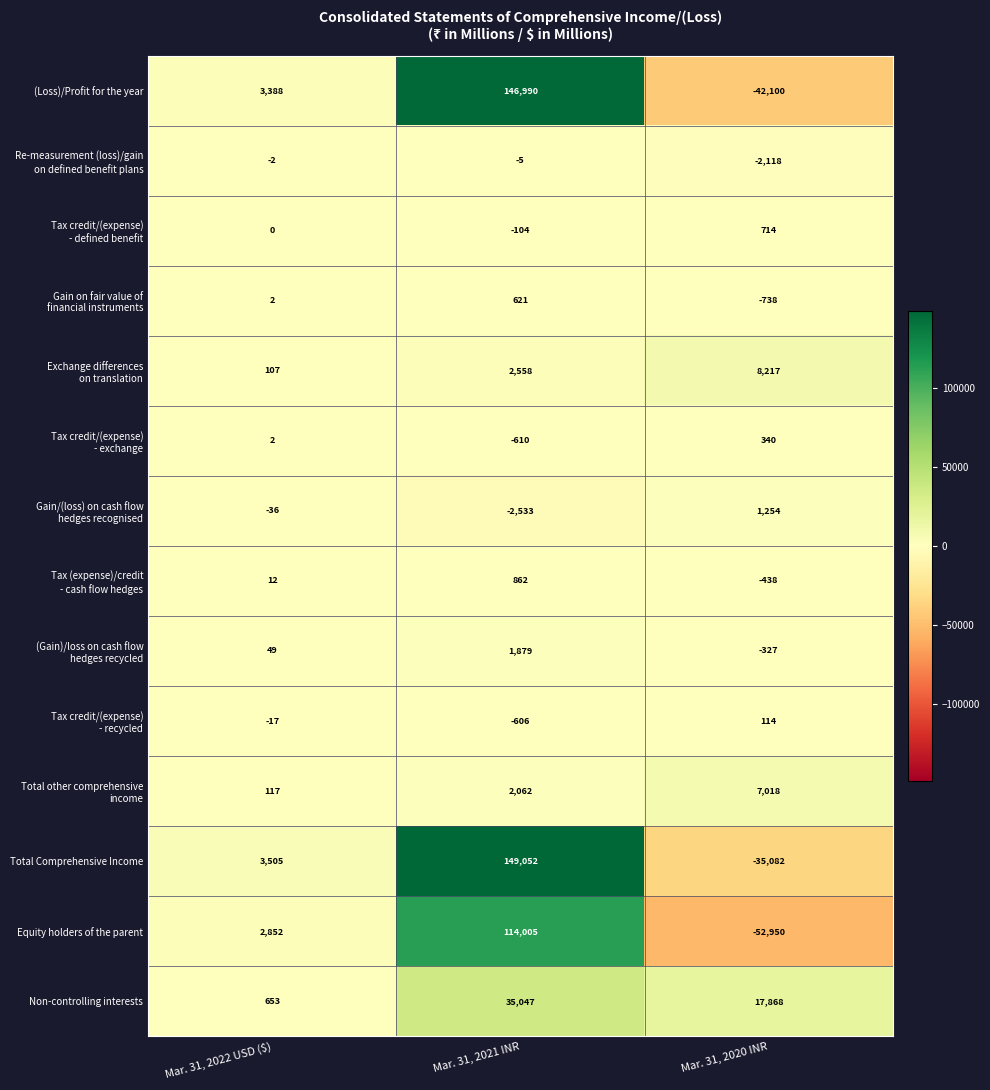

Which series has the largest range (max minus min)?

(Loss)/Profit for the year